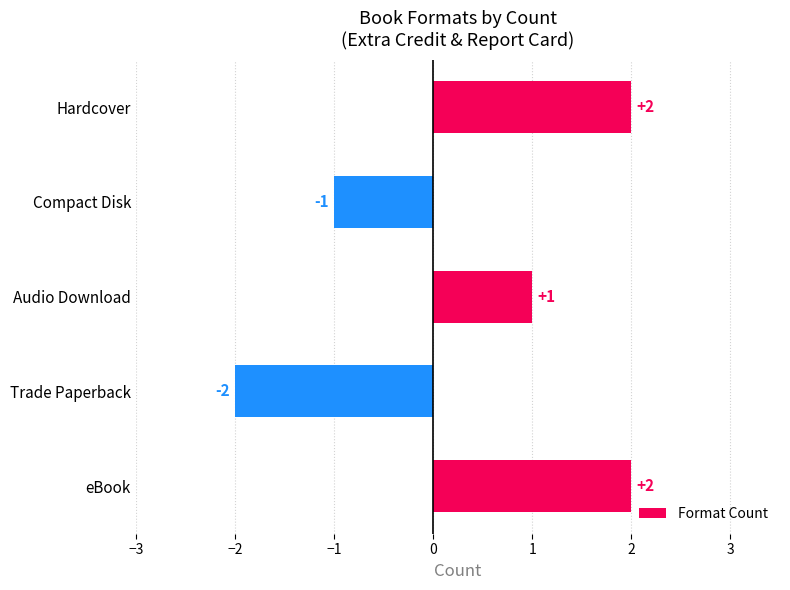

What is the smallest value displayed?

-2